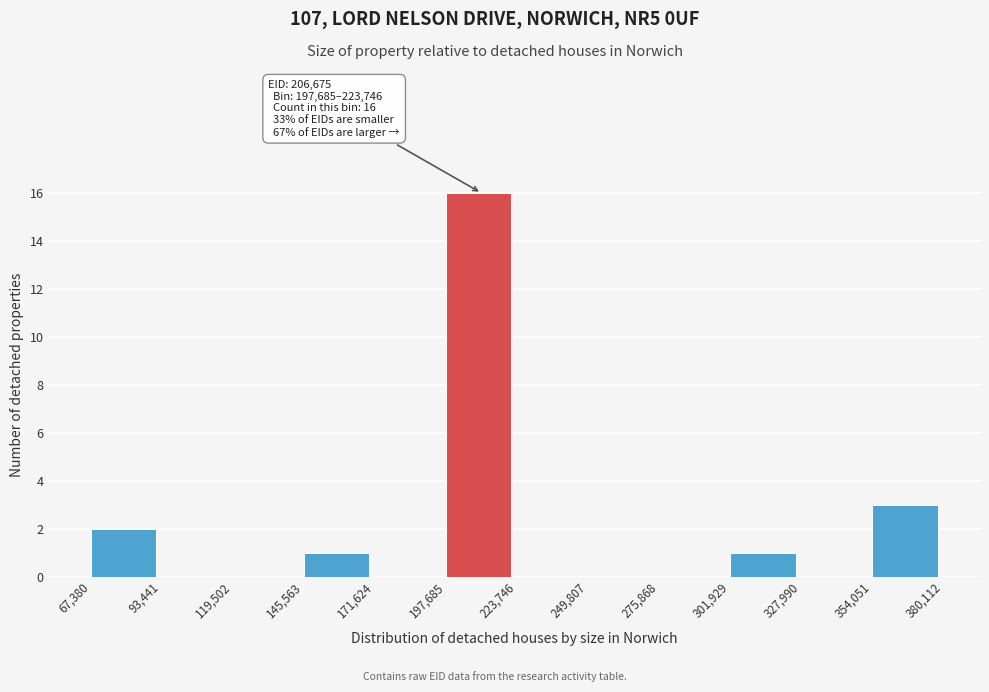

Which range on the x-axis has the tallest bar?

197,685 to 223,746